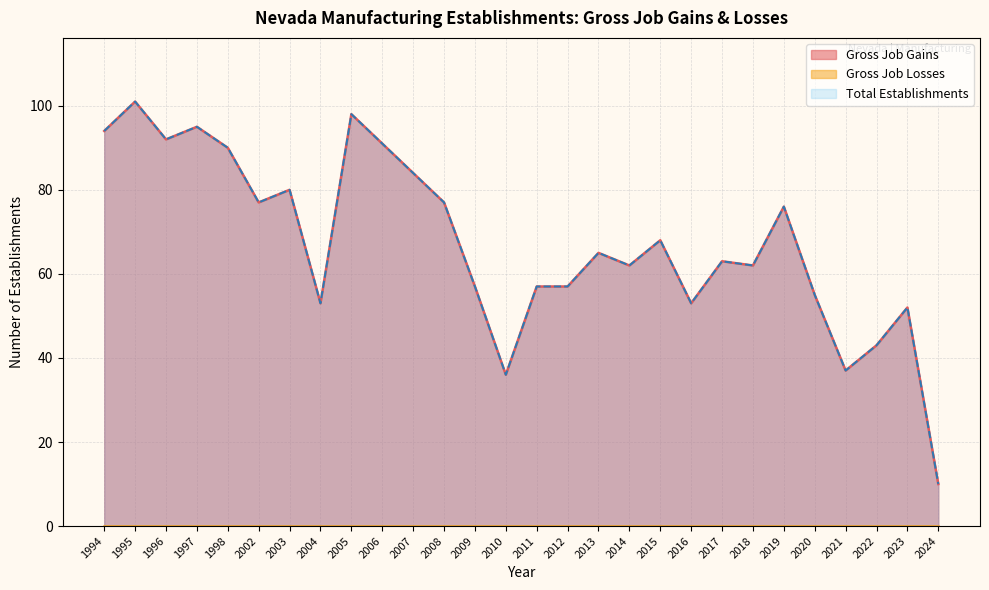

At how many categories does at least one series exceed 71?

12